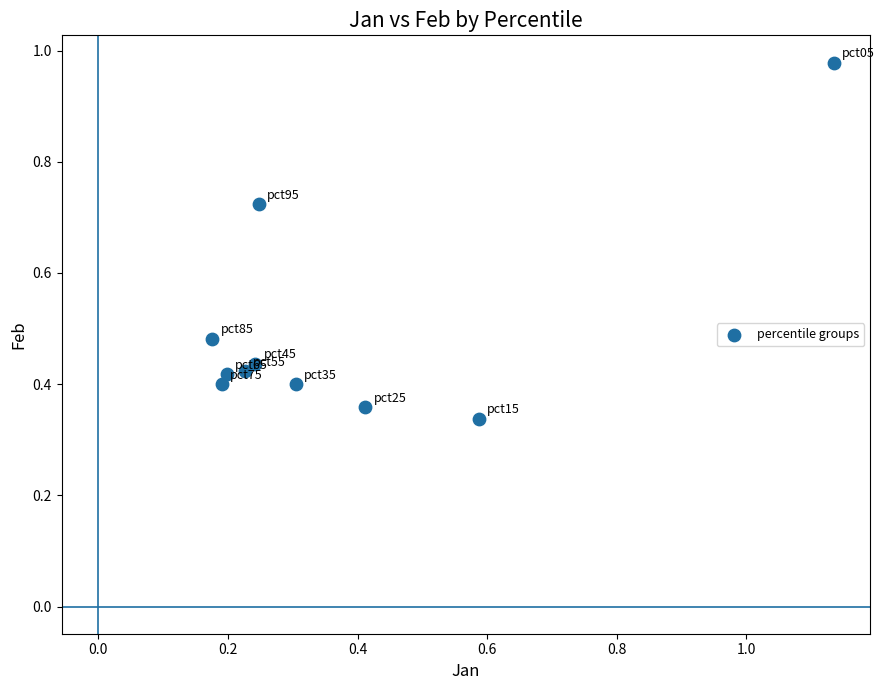

What is the range of Y values (max minus min)?

0.6